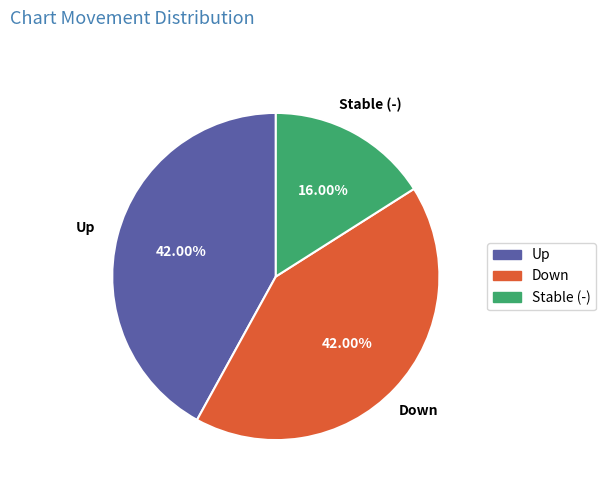

Is there a majority slice in this chart?

No